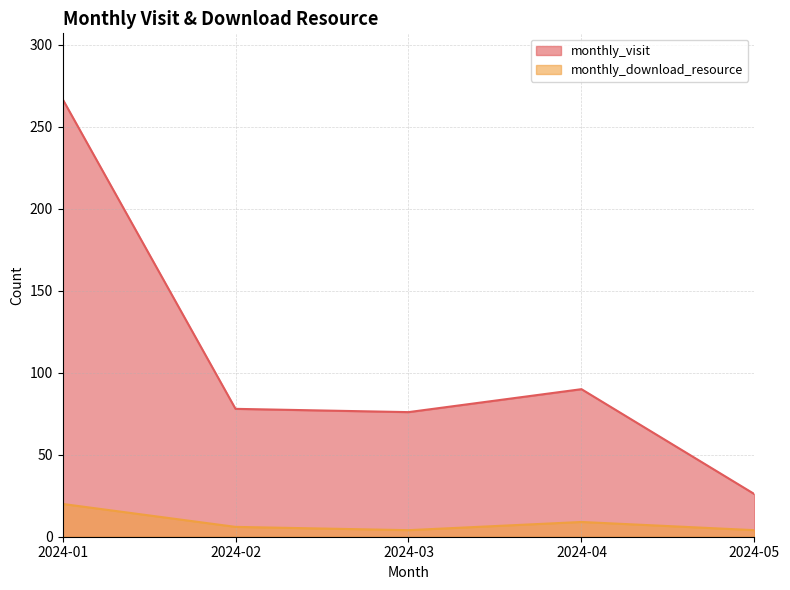

How many distinct data groups are displayed?

2